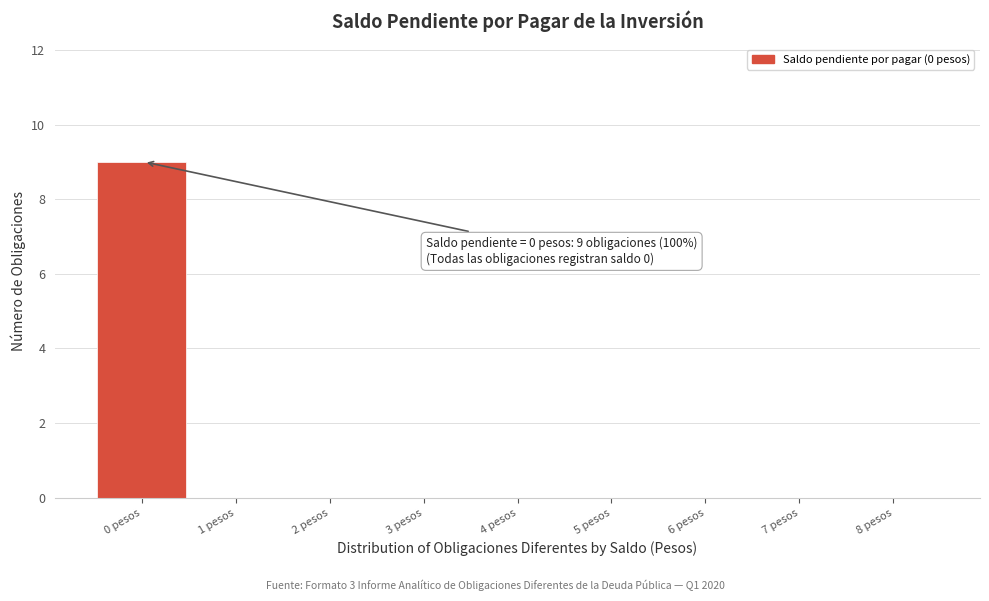

Reading left to right, transcribe all the data shown in this chart.

0 pesos=9	1 pesos=0	2 pesos=0	3 pesos=0	4 pesos=0	5 pesos=0	6 pesos=0	7 pesos=0	8 pesos=0